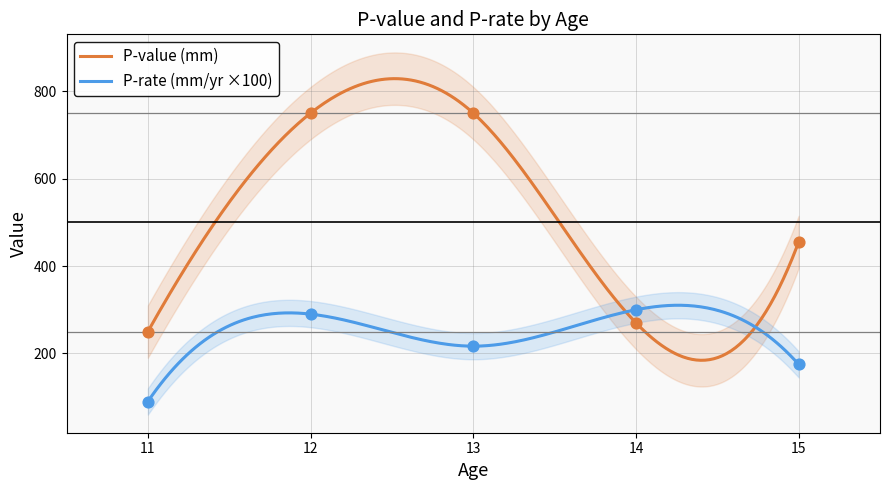

Which series has the largest total across all categories?

P-value (mm)